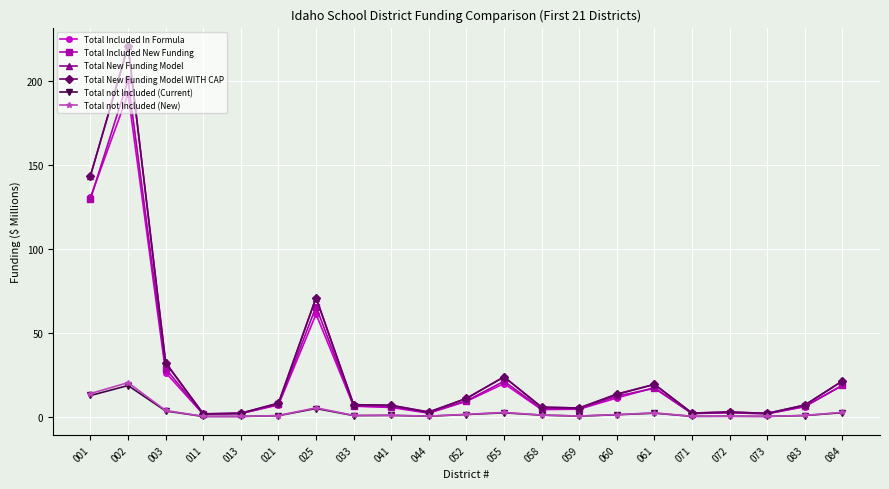

What is the total value across all series at 025?

279.1